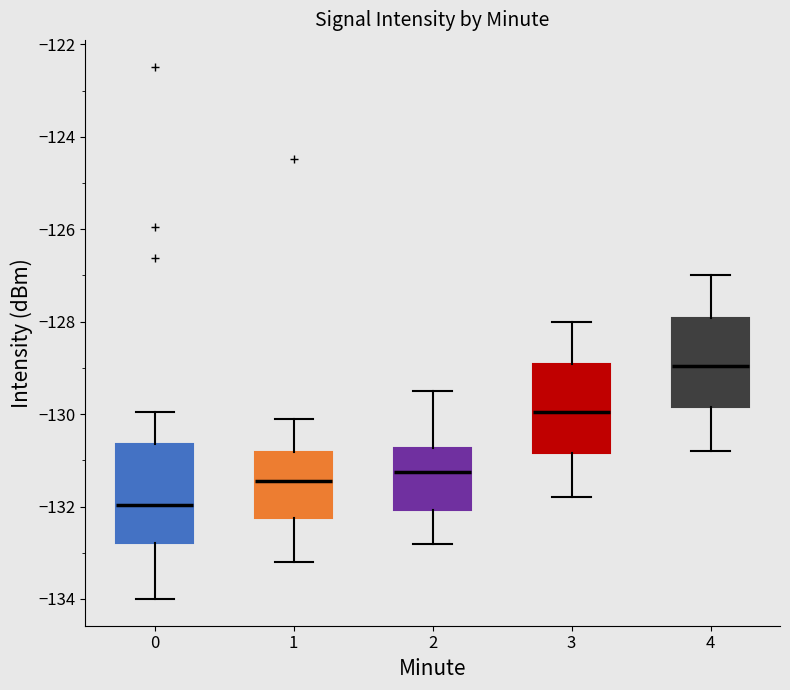

Reading left to right, transcribe this box plot: for each box, give where its median line is, the range the box spans, and where its two whiskers end, as read against the y-axis. The values are not printed on the chart, so give them approximately, as read against the axis.

0: median -132.0, box -132.8 to -130.6, whiskers -134.0 to -130.0
1: median -131.4, box -132.2 to -130.8, whiskers -133.2 to -130.0
2: median -131.2, box -132.0 to -130.8, whiskers -132.8 to -129.4
3: median -130.0, box -130.8 to -129.0, whiskers -131.8 to -128.0
4: median -129.0, box -129.8 to -128.0, whiskers -130.8 to -127.0